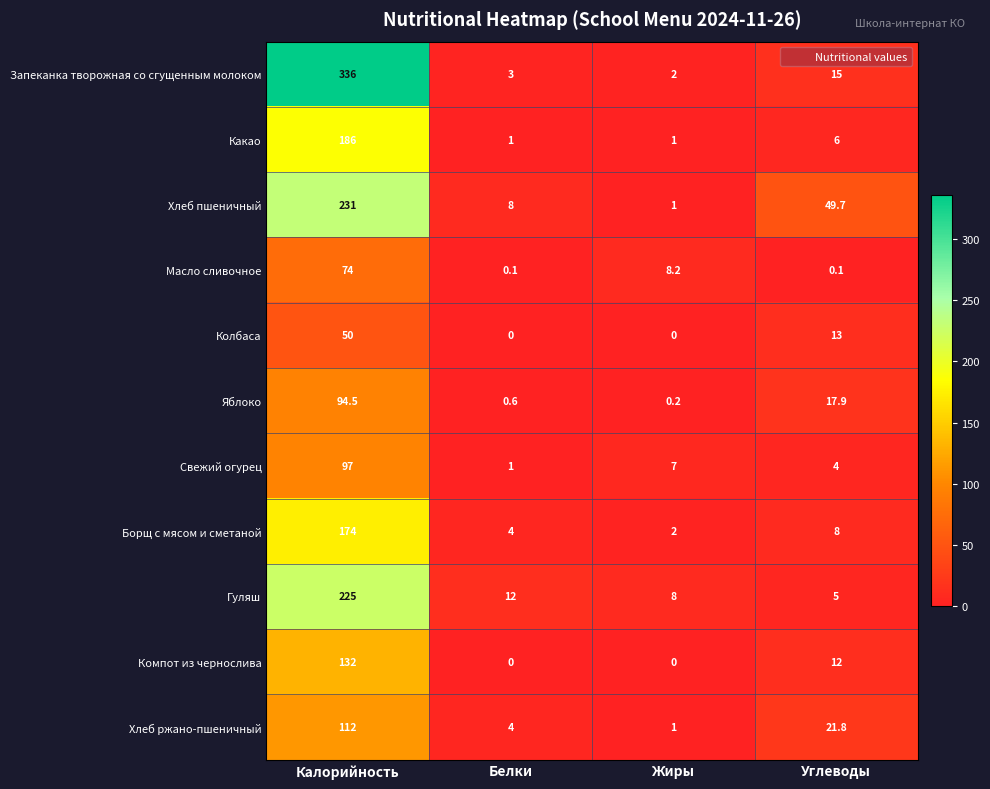

Which series has the widest spread of values?

Запеканка творожная со сгущенным молоком